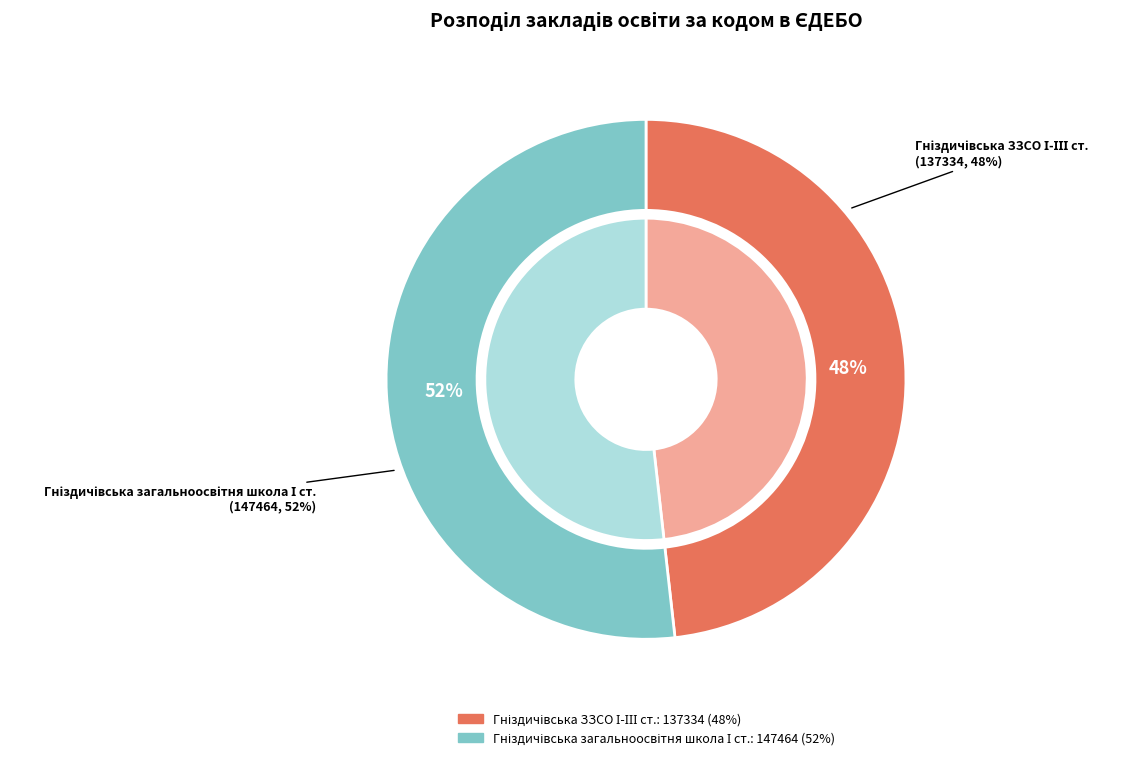

To the nearest percent, what is the average slice percentage?

50%